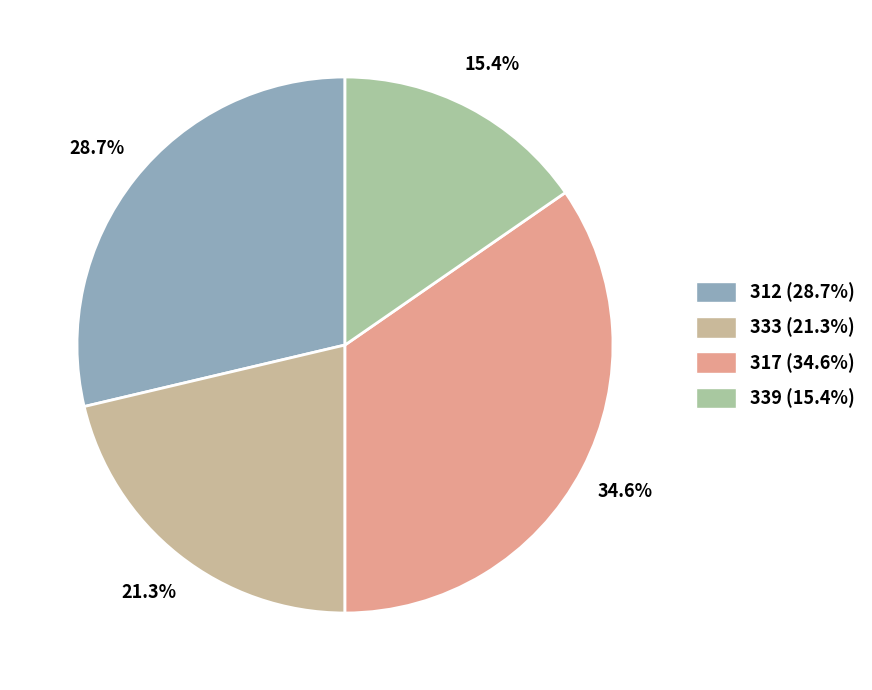

Does 333 account for over 50% of the chart?

No